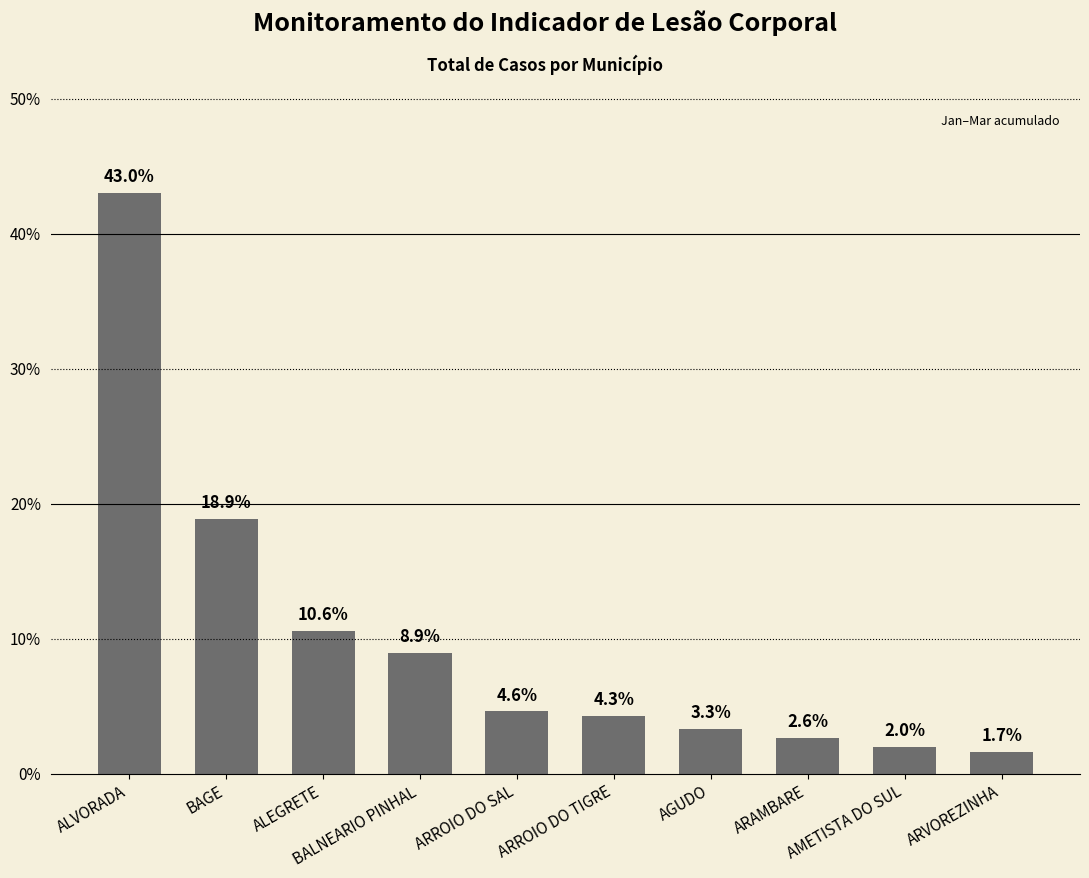

What is the sum of the values at AMETISTA DO SUL and AGUDO?

5.3